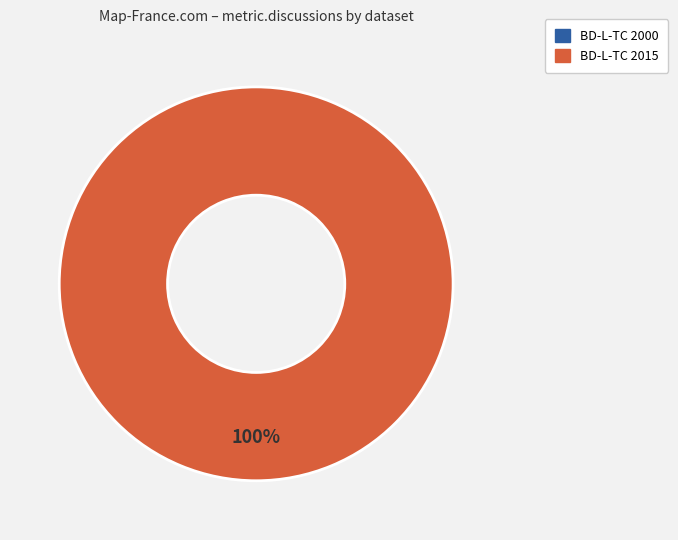

Which slice is the smallest?

BD-L-TC 2000